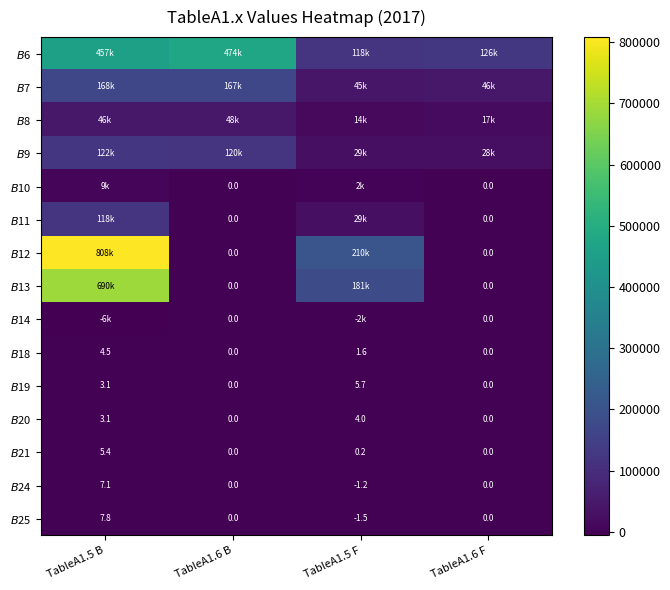

At how many categories does at least one series exceed 777440?

1